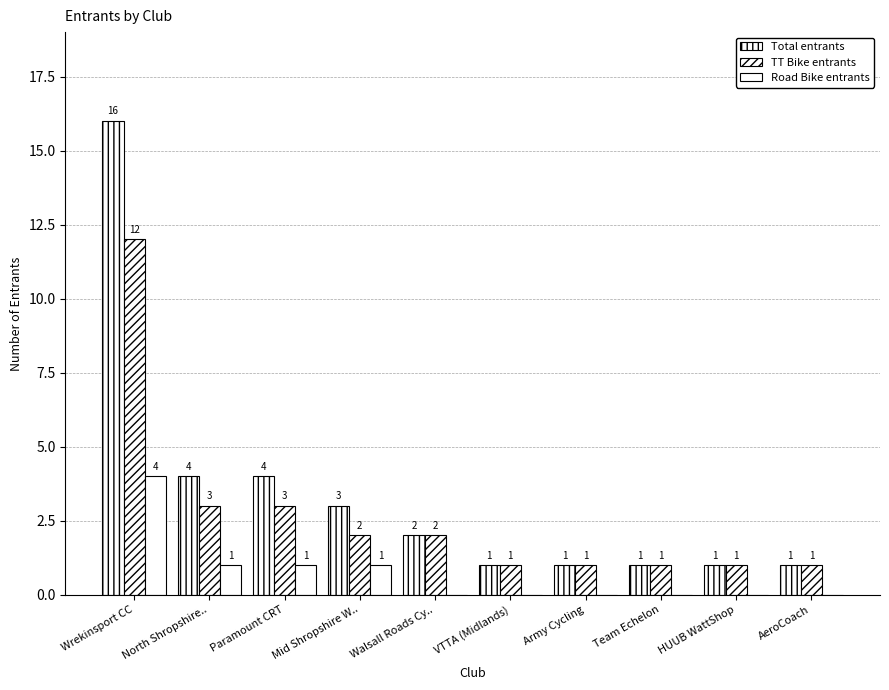

Which label corresponds to the smallest value in the chart?

Walsall Roads Cy..